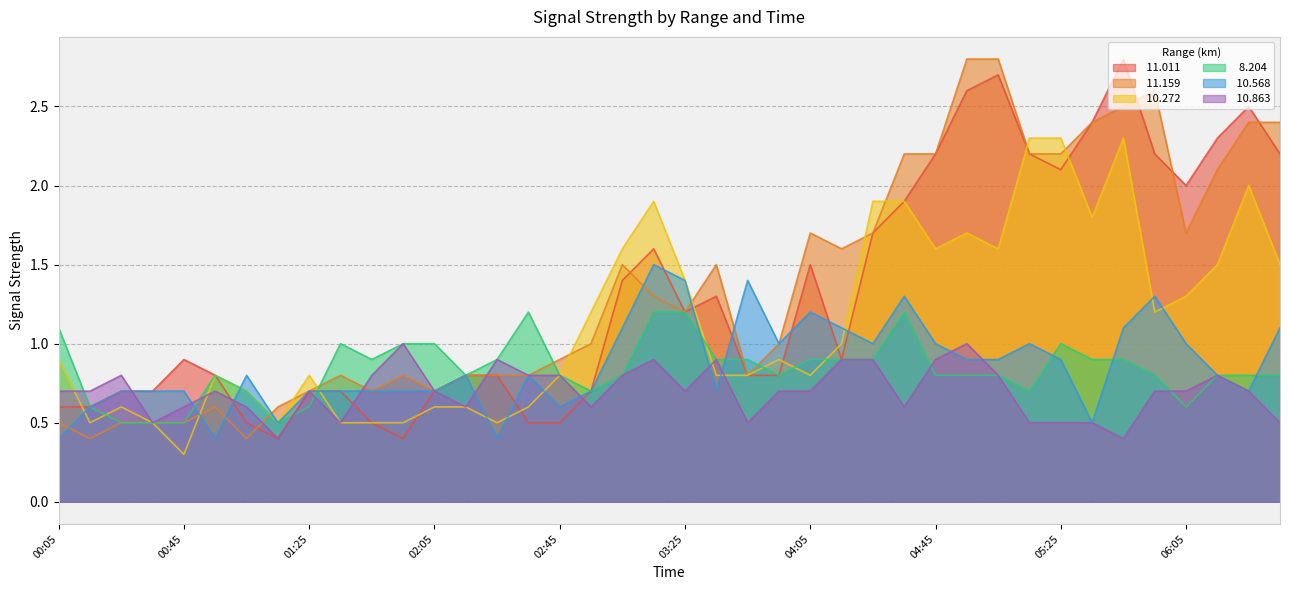

What is the greatest value displayed?

2.8